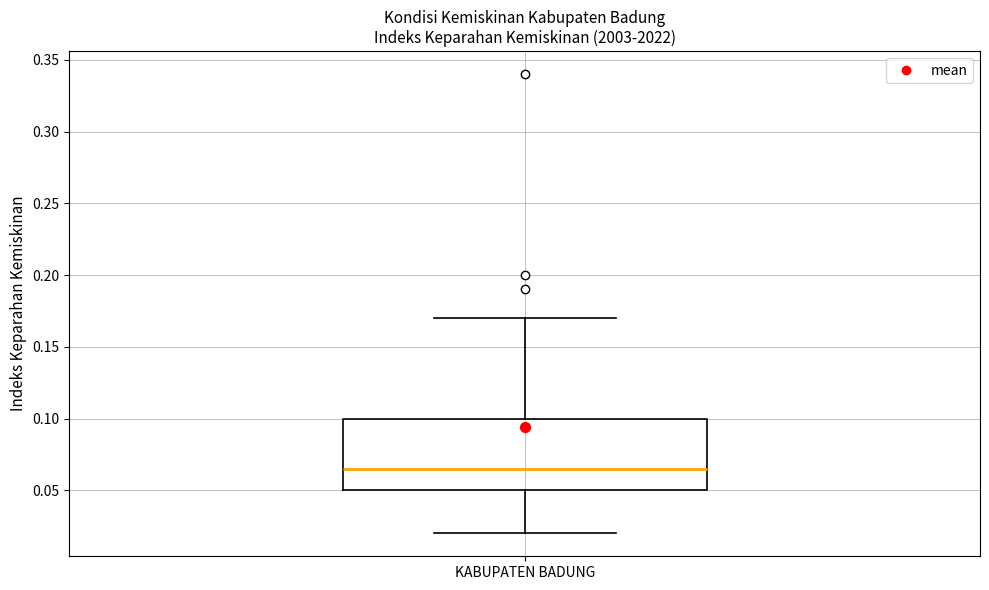

Read this box plot against the y-axis: the position of the median line, the range covered by the box, and the ends of both whiskers. The values are not printed on the chart, so give them approximately, as read against the axis.

median 0.065, box 0.050 to 0.100, whiskers 0.020 to 0.170